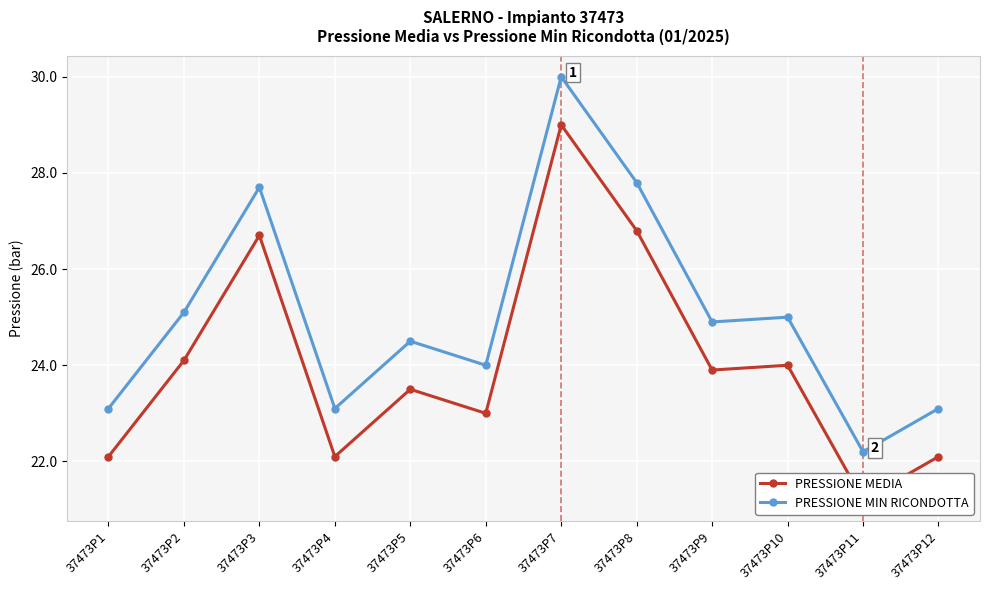

Is the value of PRESSIONE MEDIA at 37473P3 greater than the value of PRESSIONE MIN RICONDOTTA at 37473P5?

Yes